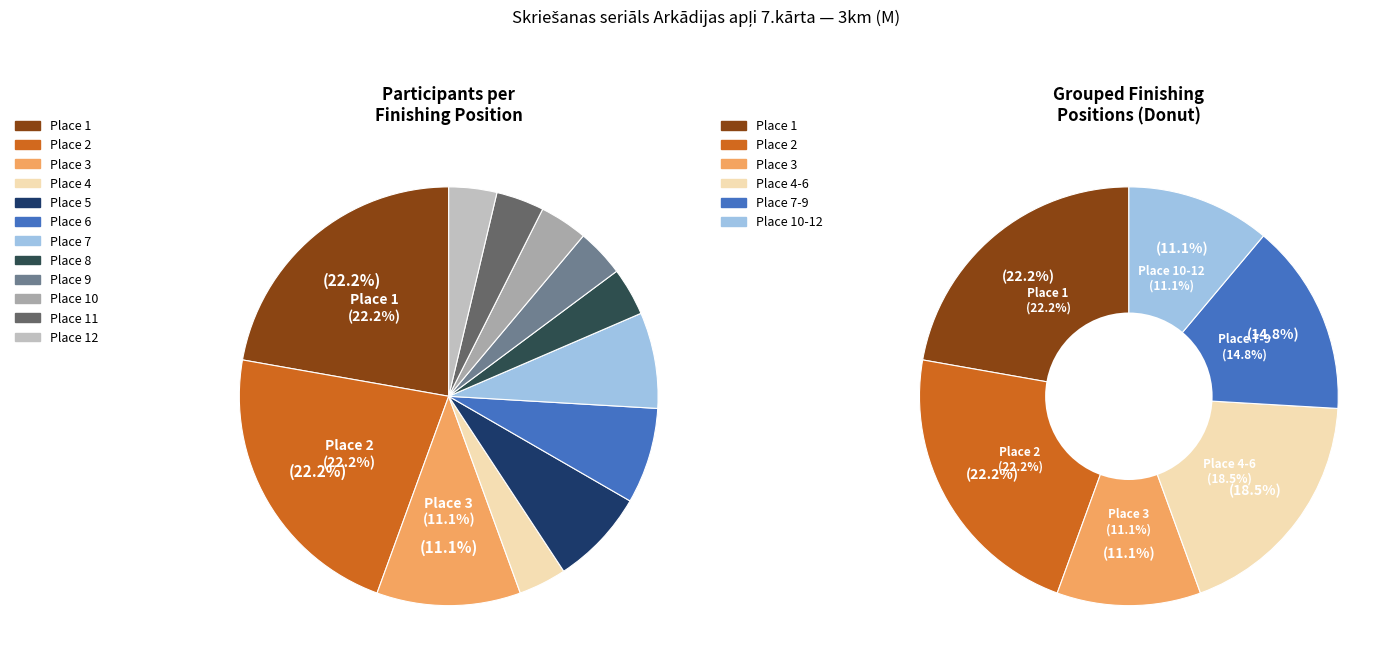

What percentage do Place 8 and Place 1 together represent?

25.9%